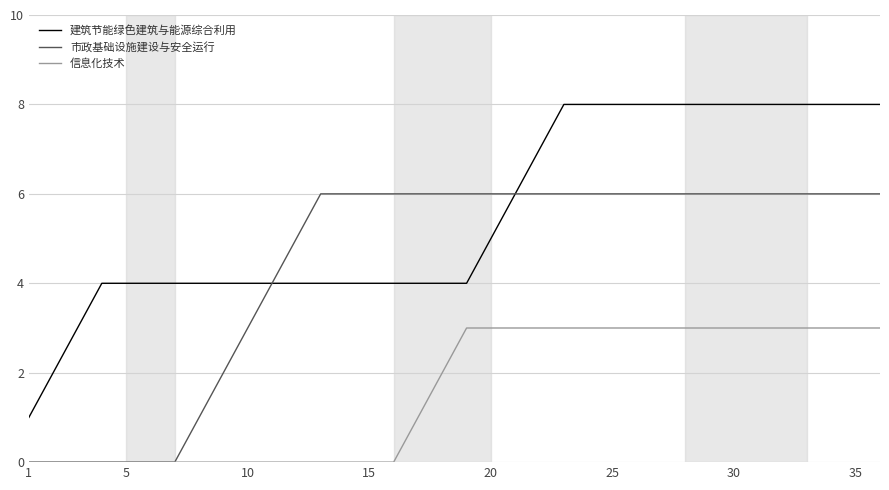

List the series in order of their peak value, lowest first.

信息化技术, 市政基础设施建设与安全运行, 建筑节能绿色建筑与能源综合利用